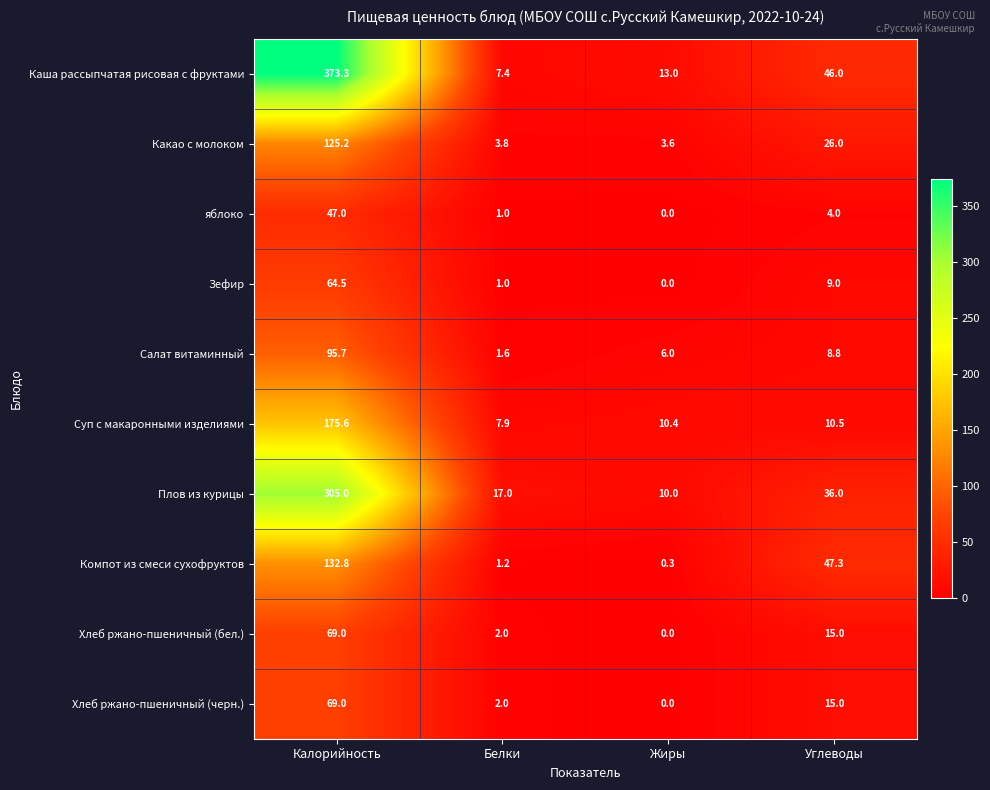

List the labels in order of Плов из курицы value, smallest first.

Жиры, Белки, Углеводы, Калорийность